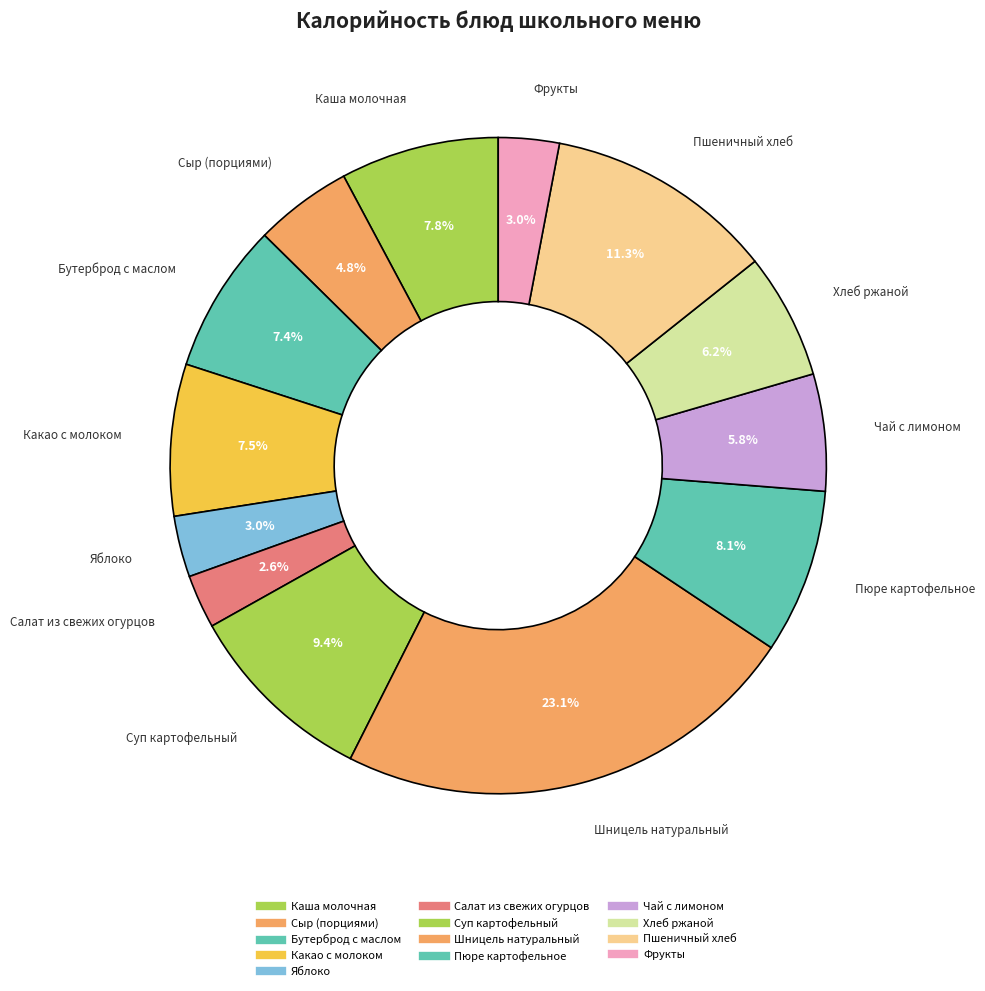

True or false: Какао с молоком accounts for 22% of the total.

False